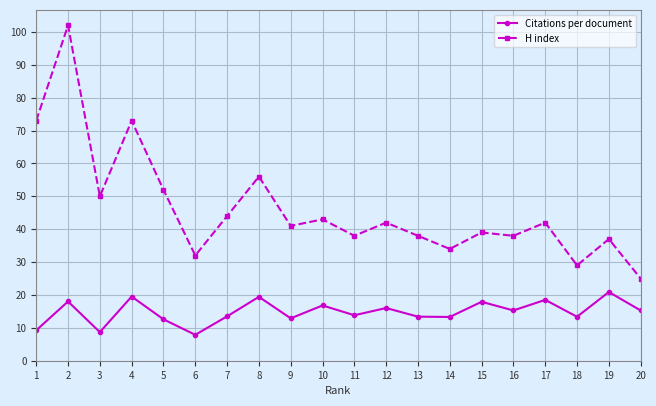

At which label does Citations per document first exceed 15?

2